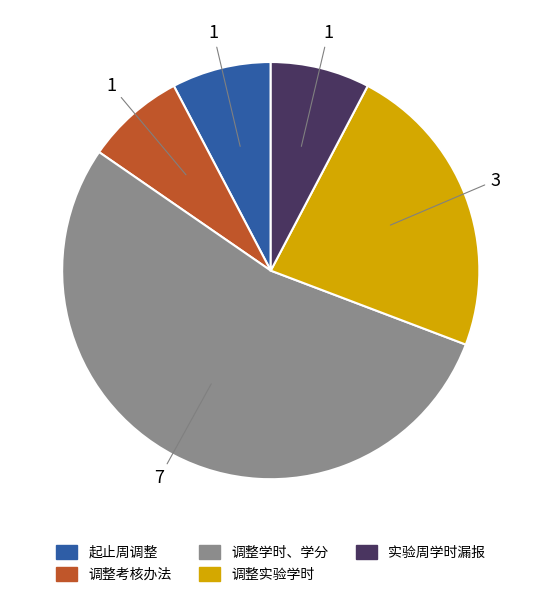

Do 调整实验学时 and 实验周学时漏报 together represent more than half of the pie?

No